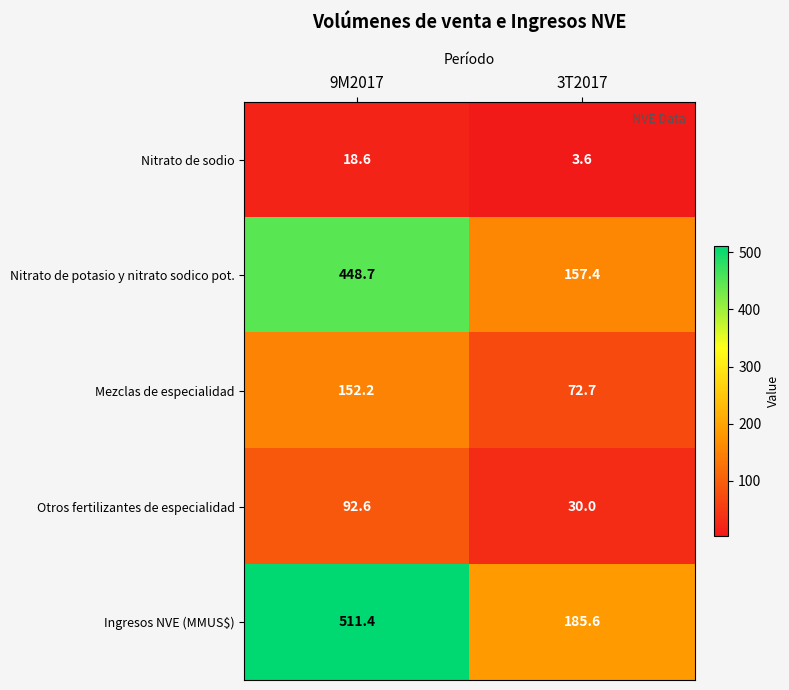

What is the highest value of the Otros fertilizantes de especialidad series?

92.6